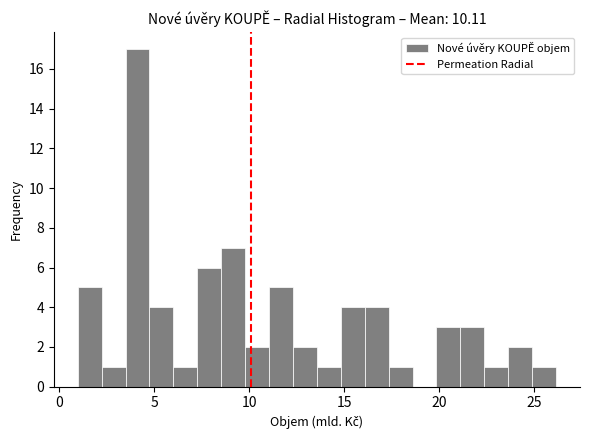

Around what value on the x-axis is the tallest bar? Give the approximate position of its centre, as read against the axis.

4.0